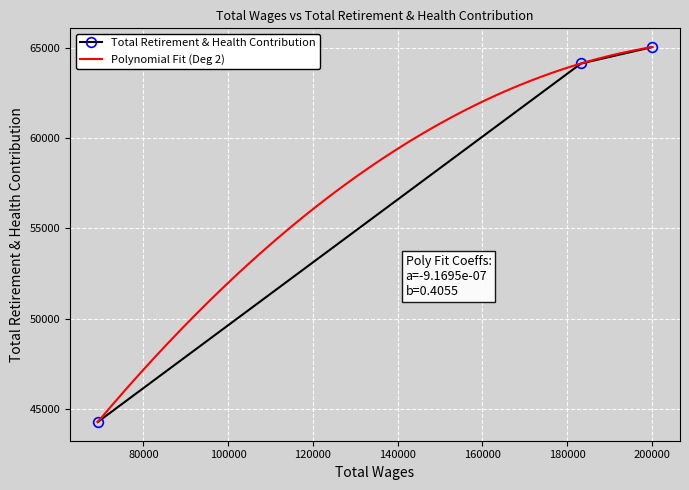

What is the ratio of the value at 200096.0 to the value at 183297.0?

1.0